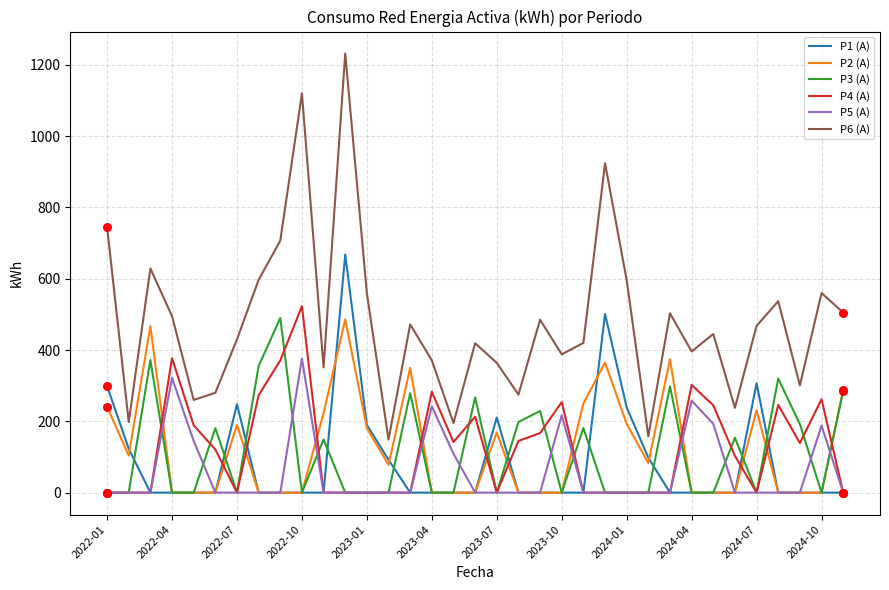

Which series has the largest total across all categories?

P6 (A)